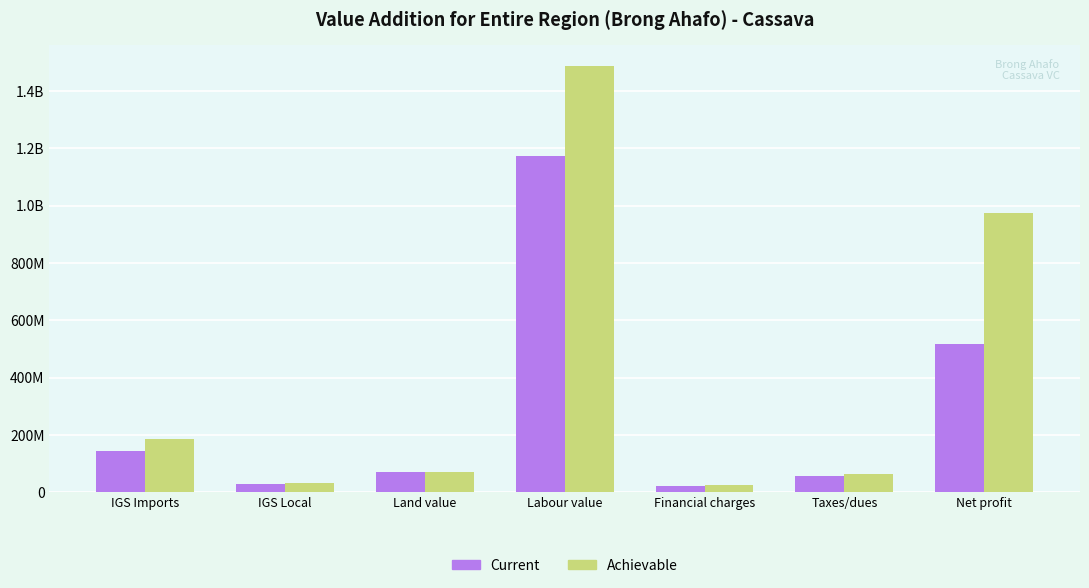

What is the value of the Achievable bar at the 7th from the left?

975705081.6